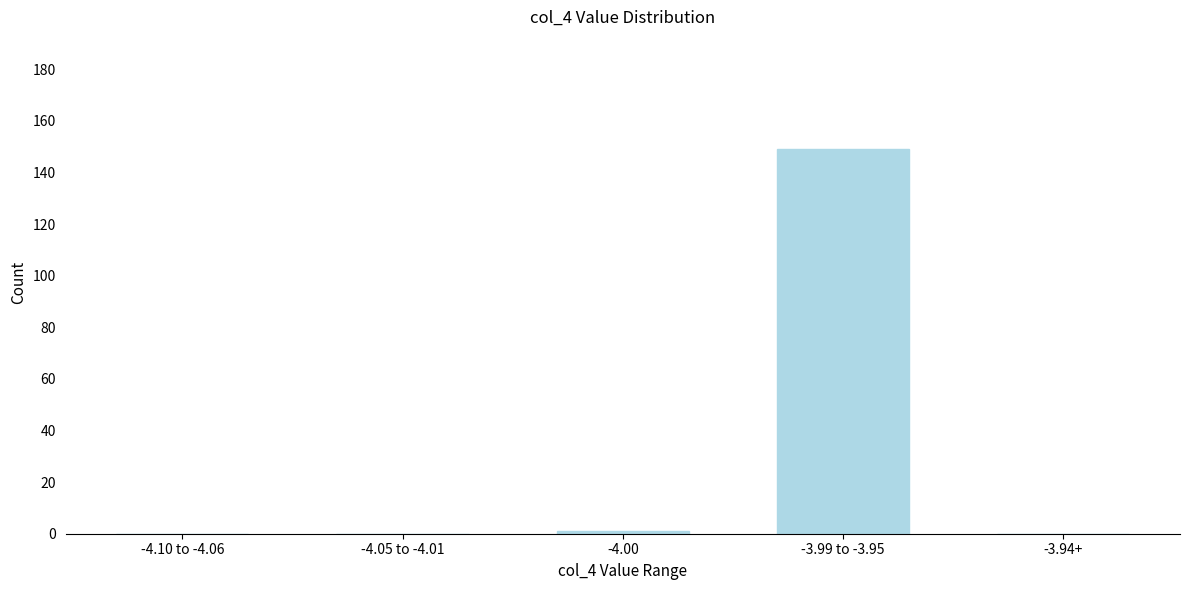

Reading left to right, transcribe all the data shown in this chart.

-4.10 to -4.06=0	-4.05 to -4.01=0	-4.00=1	-3.99 to -3.95=149	-3.94+=0